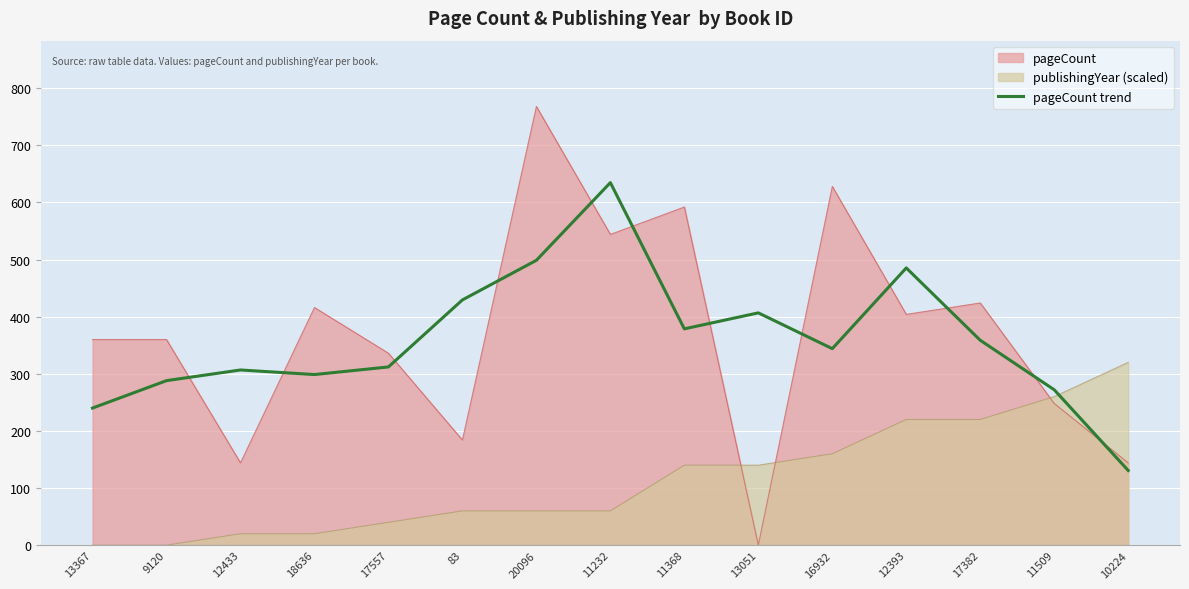

Read the pageCount value at 9120.

360.0